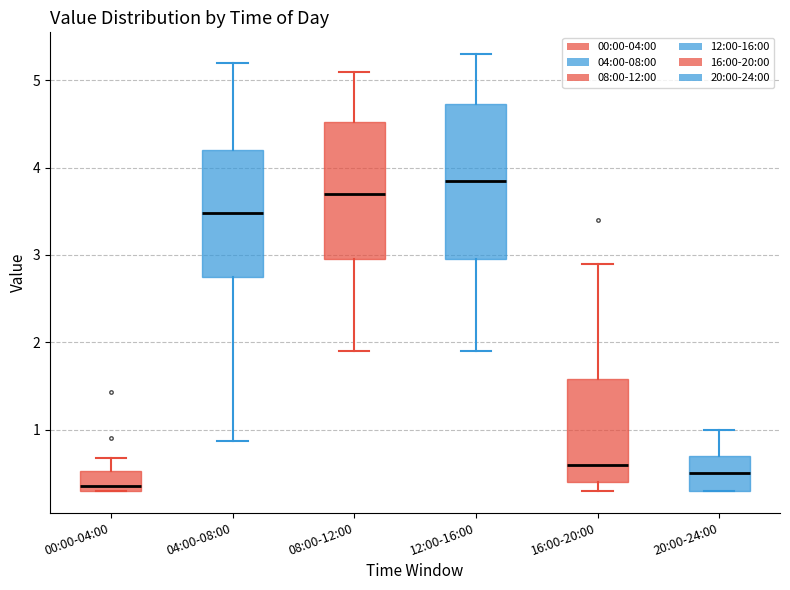

Comparing the boxes themselves (not the whiskers), which one is the tallest?

12:00-16:00